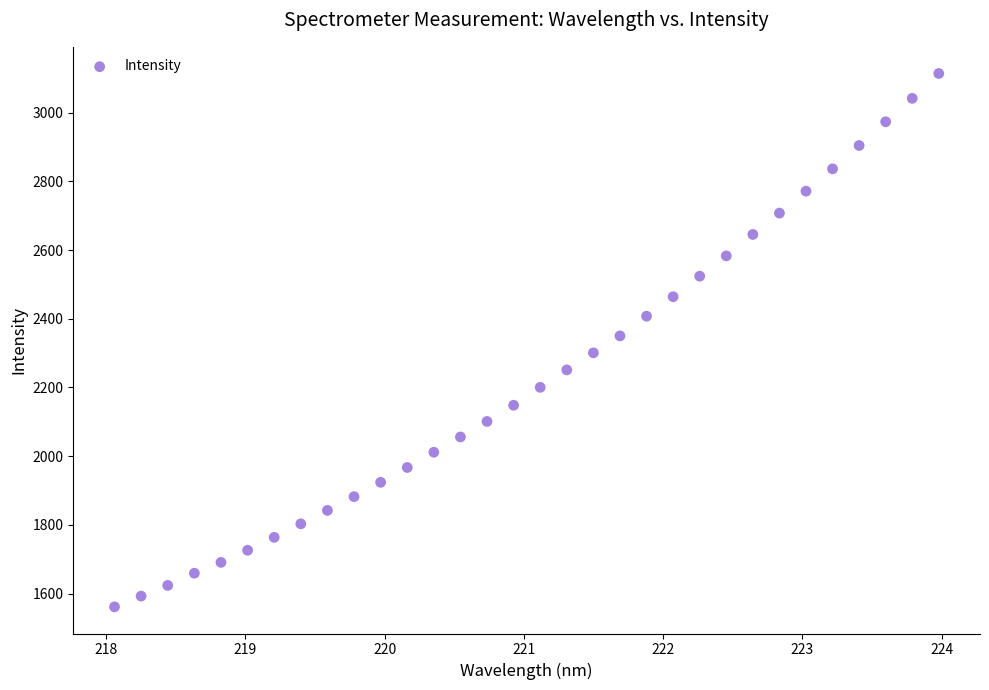

What is the range of Y values (max minus min)?

1552.1